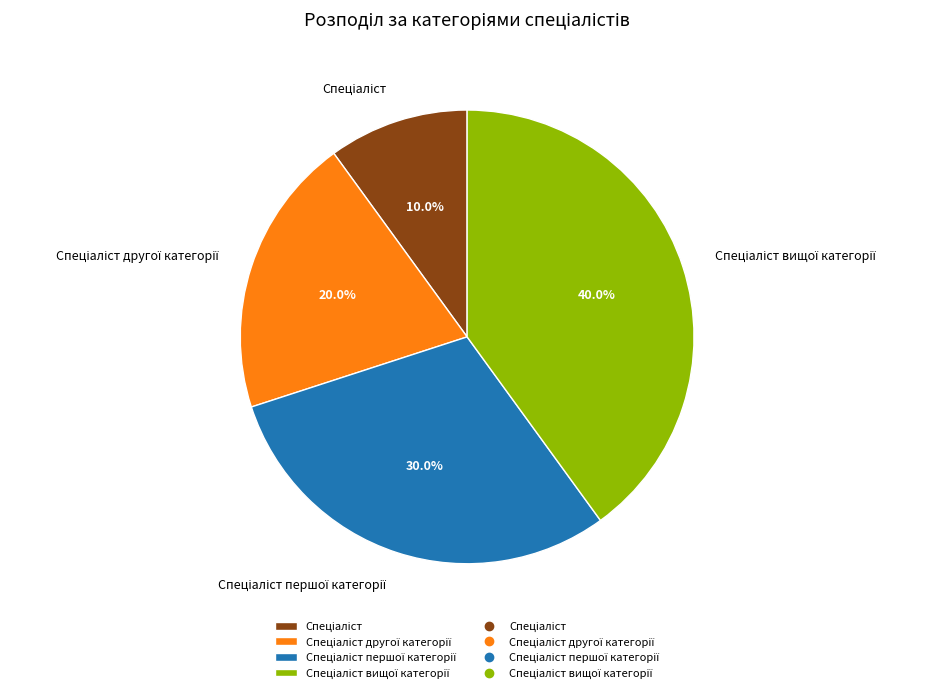

Count the number of slices in the pie.

4